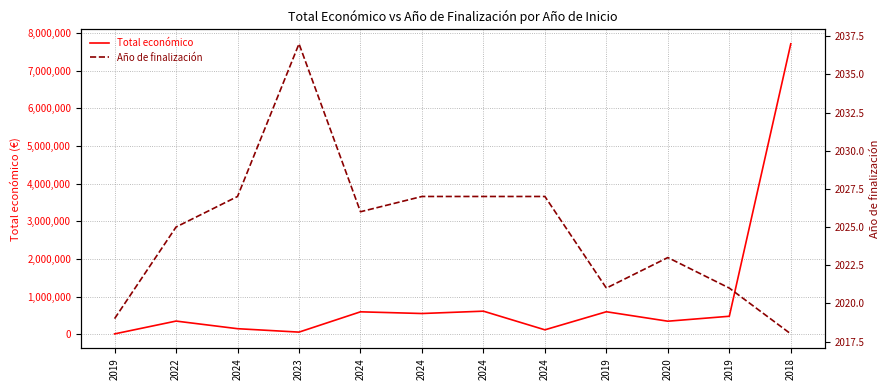

Which series changed the most between 2019 and 2023?

Total económico